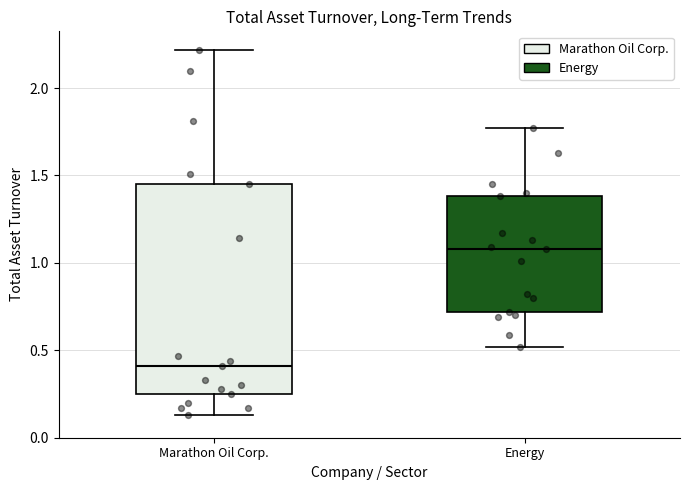

Reading left to right, transcribe this box plot: for each box, give where its median line is, the range the box spans, and where its two whiskers end, as read against the y-axis. The values are not printed on the chart, so give them approximately, as read against the axis.

Marathon Oil Corp.: median 0.40, box 0.25 to 1.45, whiskers 0.15 to 2.20
Energy: median 1.10, box 0.70 to 1.40, whiskers 0.50 to 1.75